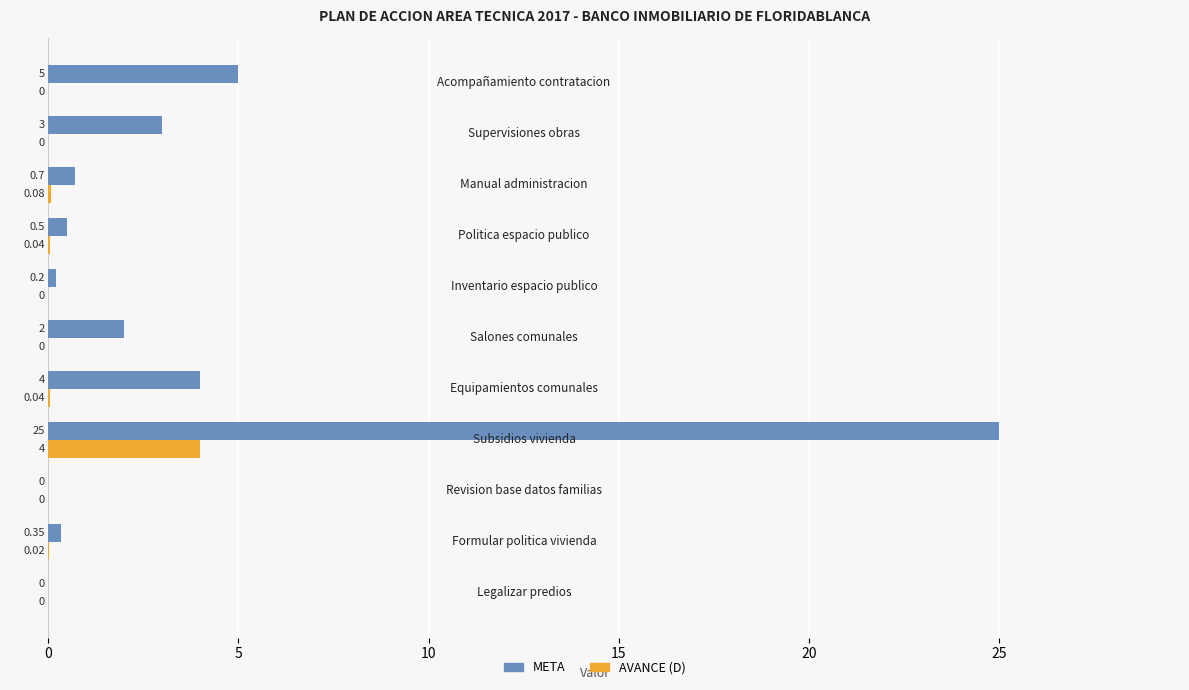

Which series has the largest total across all categories?

META